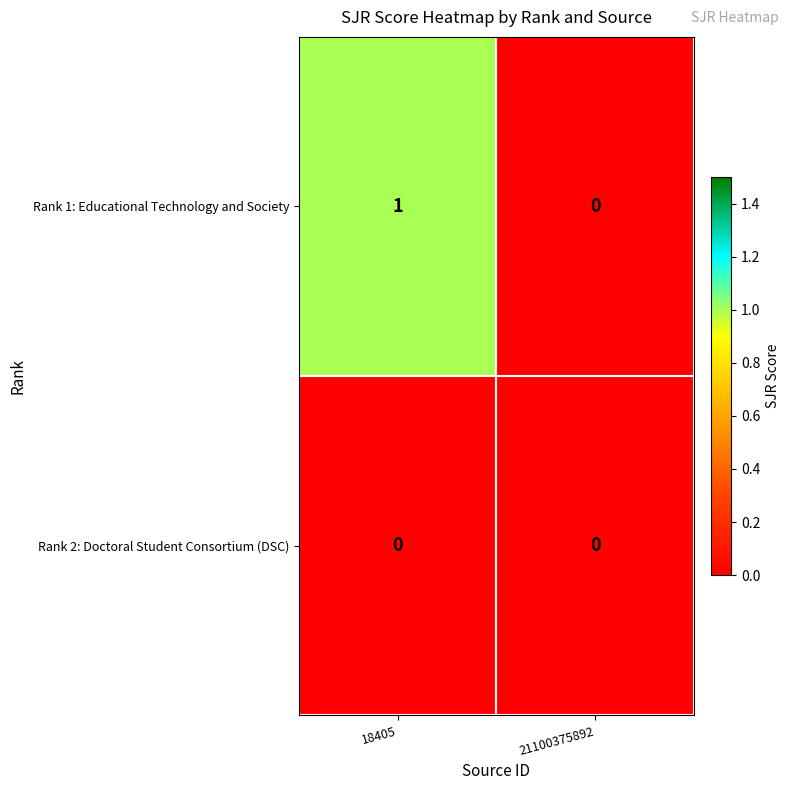

Which series has the largest range (max minus min)?

Rank 1: Educational Technology and Society